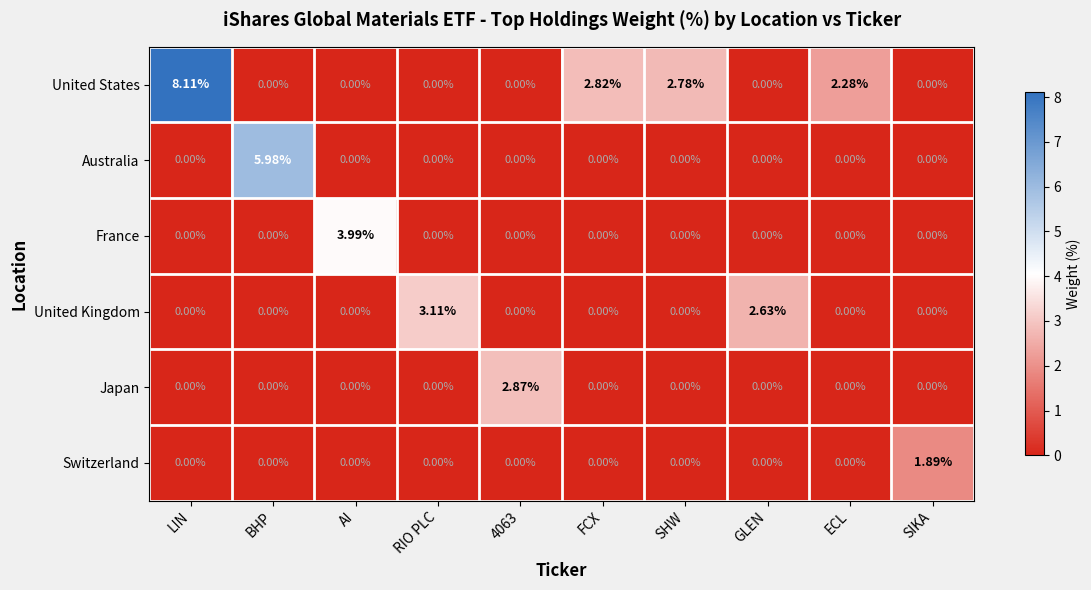

Which series has the largest total across all categories?

United States